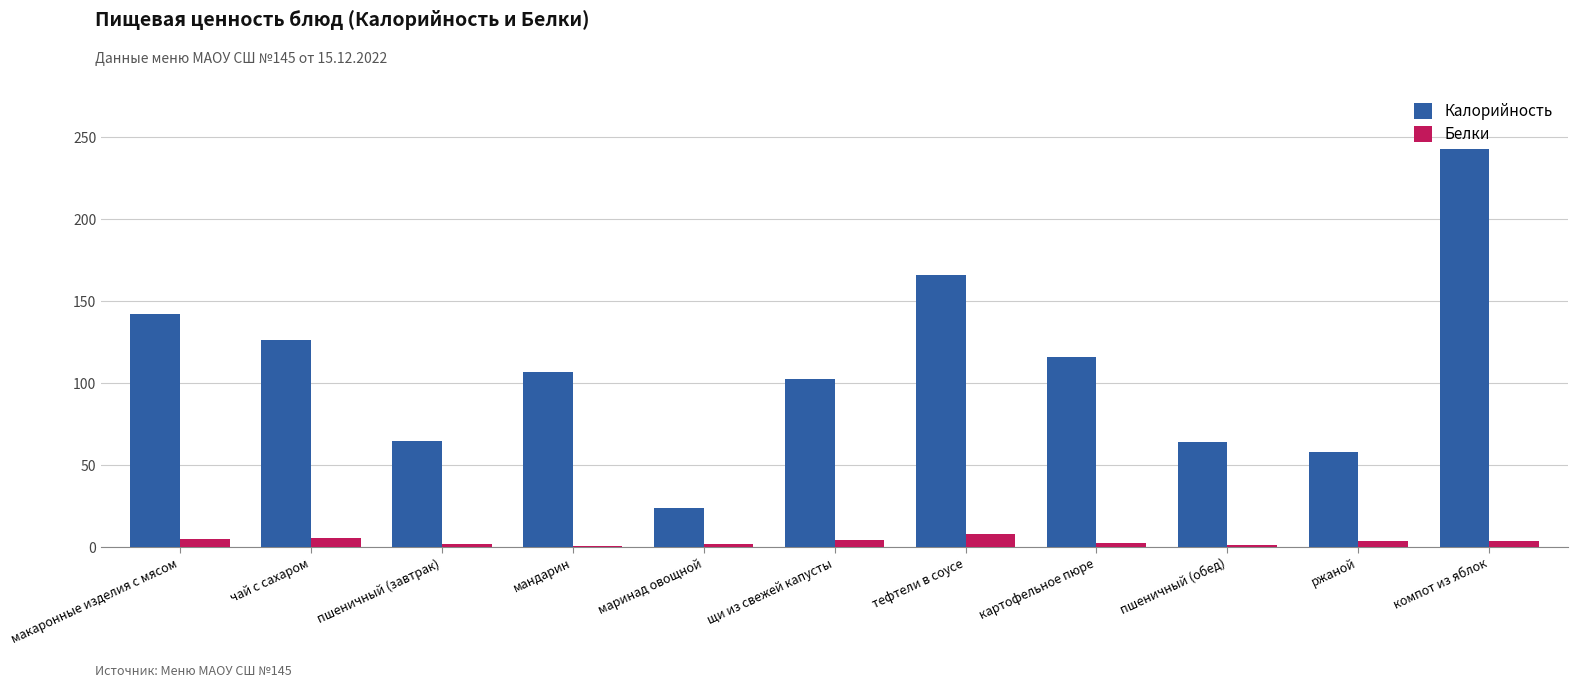

What are all the series names shown in the legend?

Калорийность, Белки